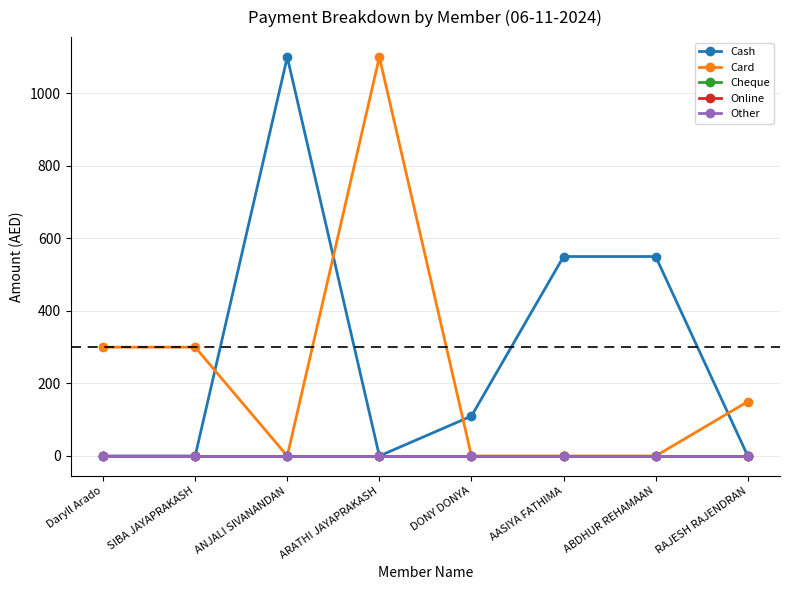

Does the chart have visible grid lines?

Yes